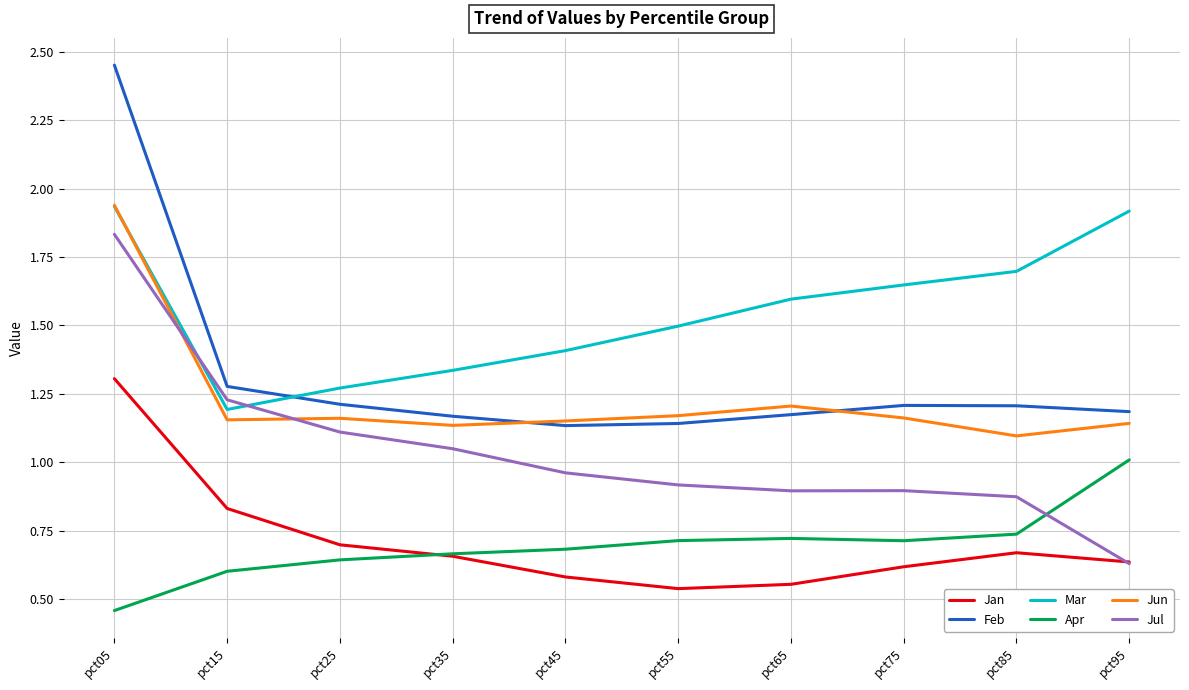

What is the total value across all series at pct35?

6.0